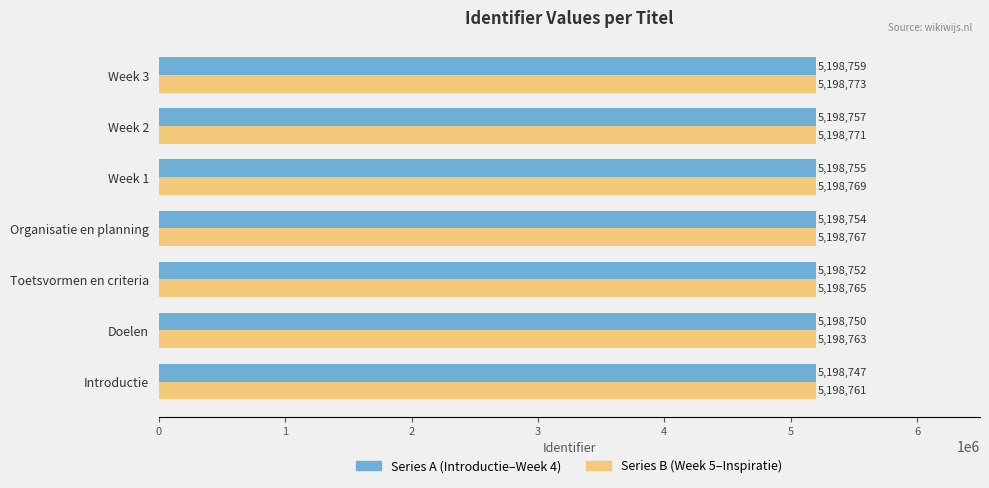

The value of Series B (Week 5–Inspiratie) at Organisatie en planning is 6908680. True or false?

False